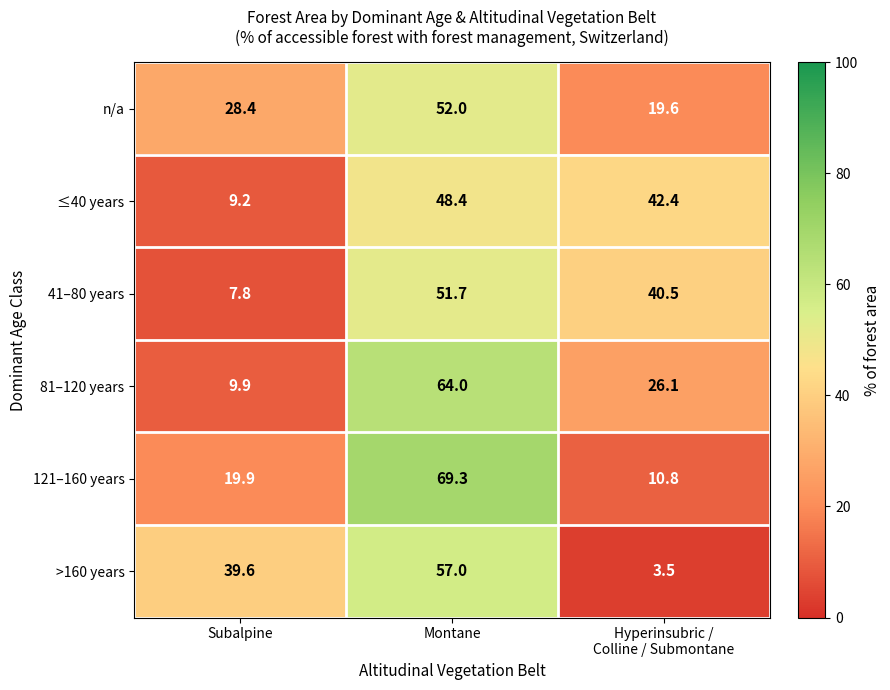

What is the difference between the 41–80 years values at Subalpine and Montane?

43.9